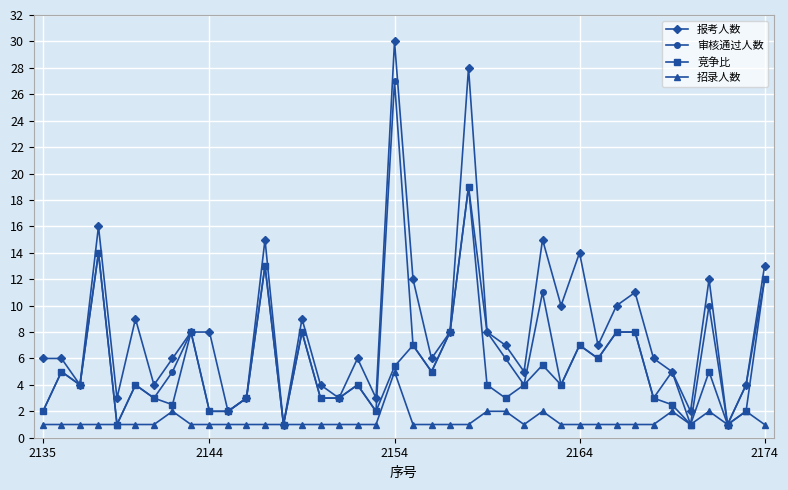

Rank the series by their maximum value, from lowest to highest.

招录人数, 竞争比, 审核通过人数, 报考人数